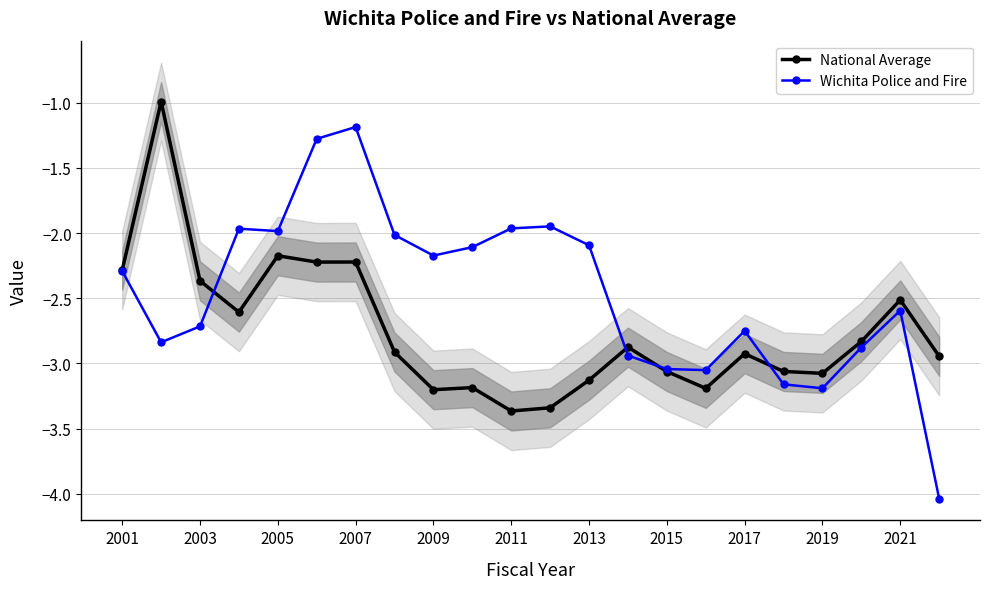

True or false: National Average has more than 2 interior local peaks.

True